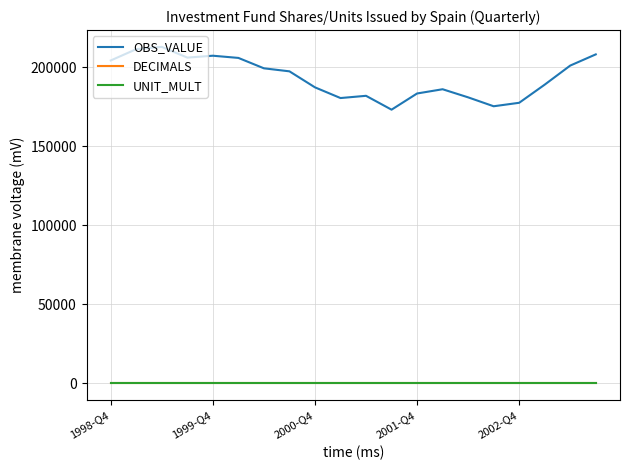

What is the minimum value for UNIT_MULT?

6